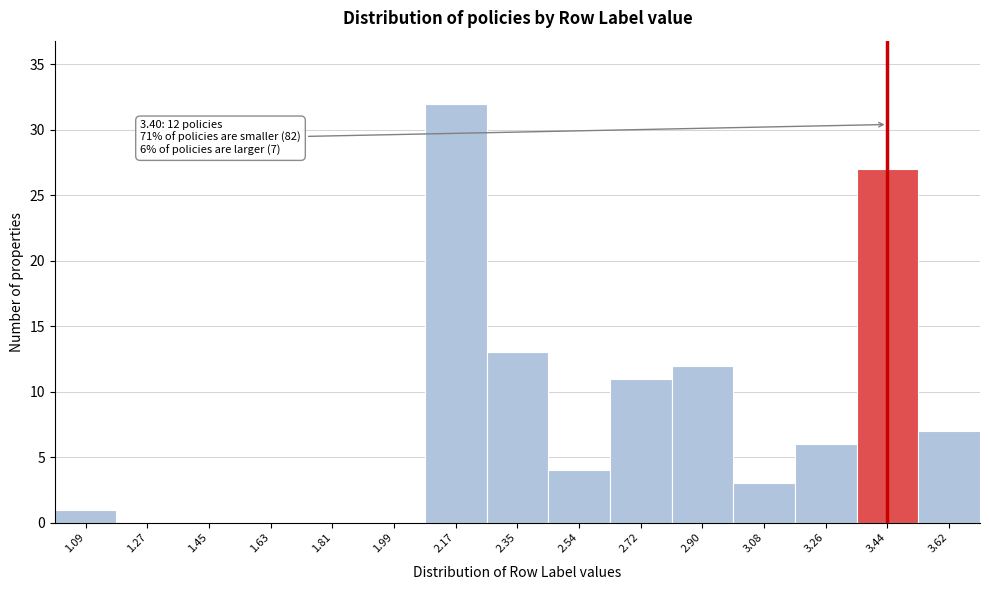

Over which range of the x-axis is the bar tallest?

2.08 to 2.26